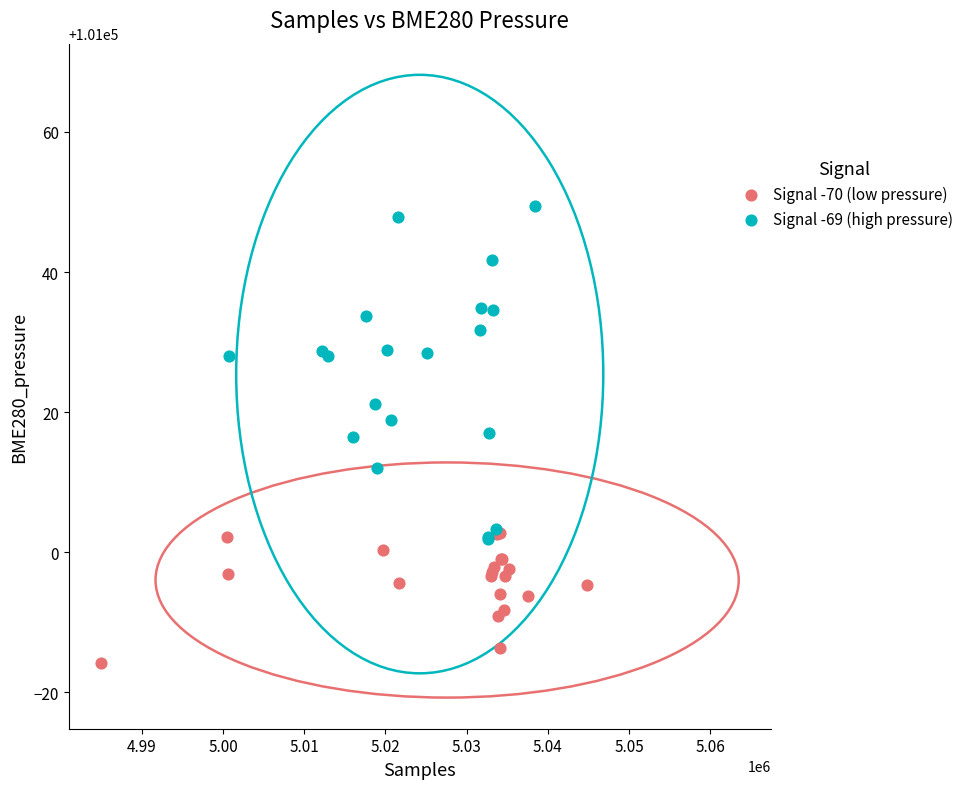

What are all the series names shown in the legend?

Signal -70 (low pressure), Signal -69 (high pressure)